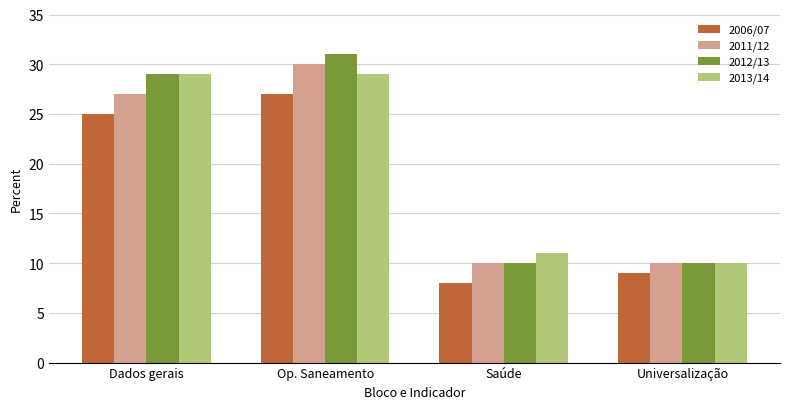

How many groups of bars are there?

4